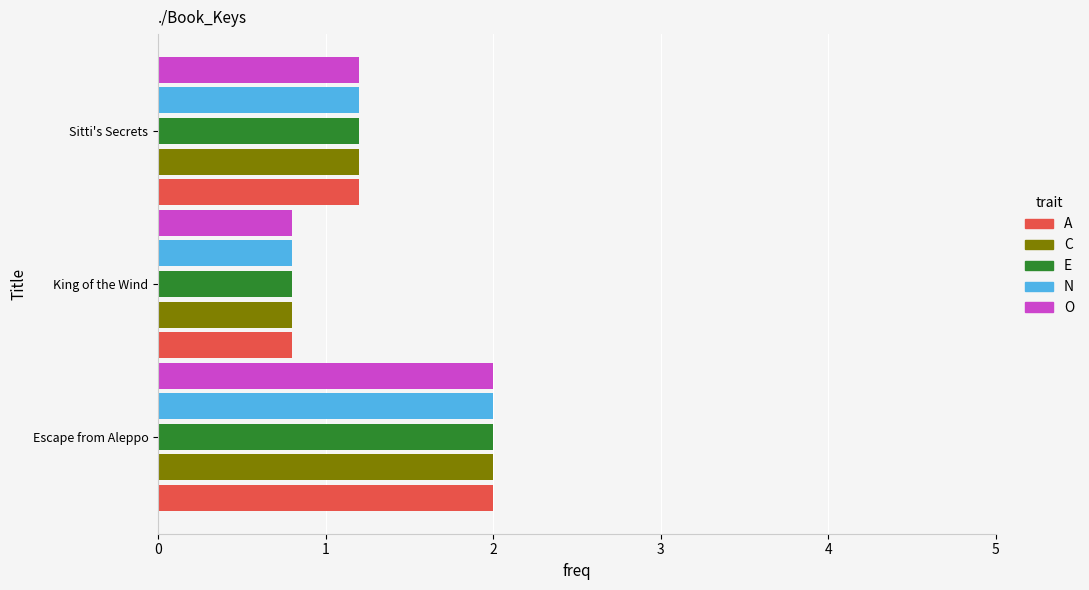

What is the sum of all C values?

4.0